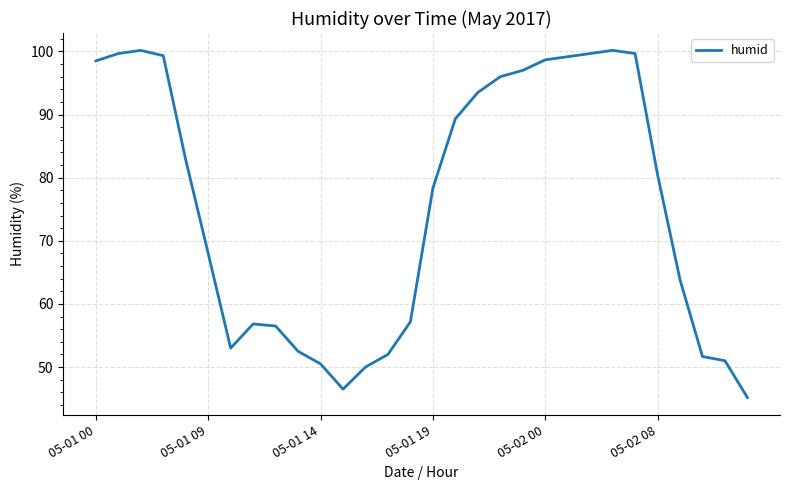

What is the difference between the maximum and minimum values?

55.0